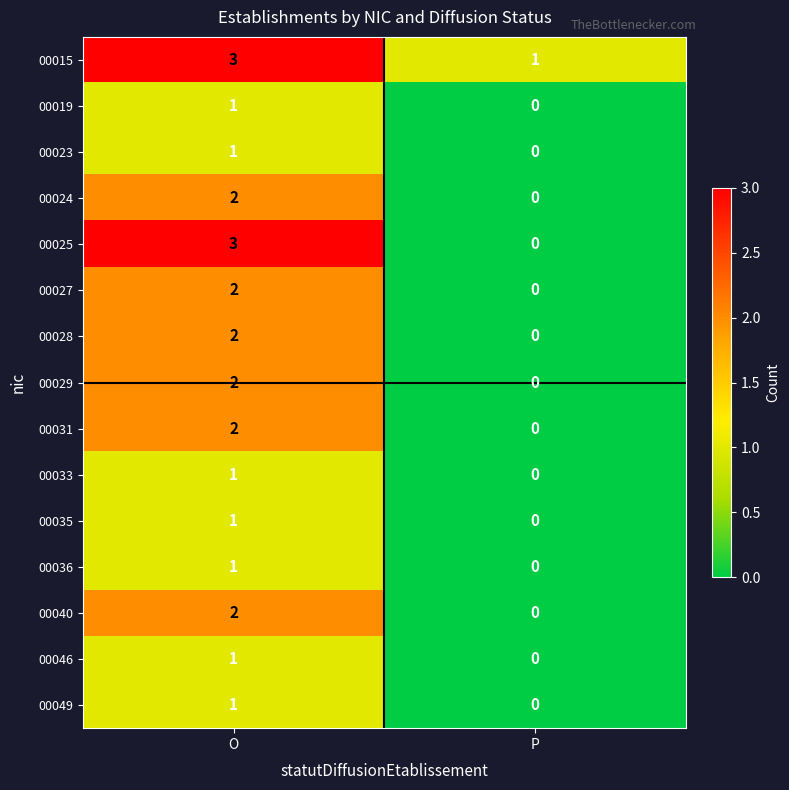

Which label corresponds to the smallest value in the chart?

P